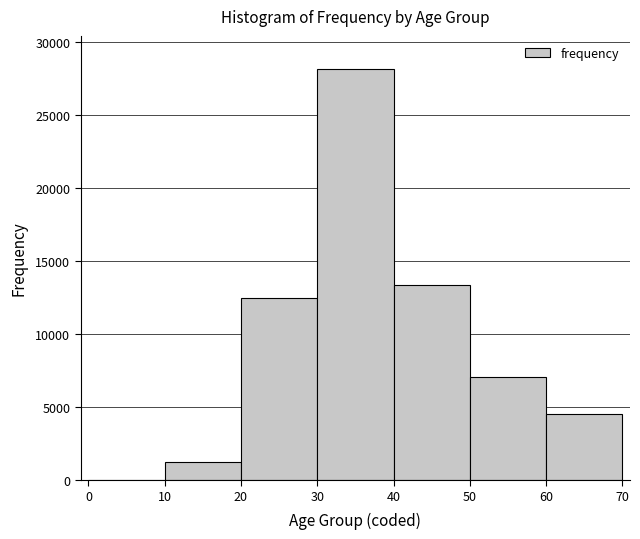

Reading left to right, transcribe this chart: for each bar, give the range it covers on the x-axis and its height. The values are not printed on the chart, so give them approximately, as read against the axis.

0 to 10: under 500
10 to 20: 1000
20 to 30: 12500
30 to 40: 28000
40 to 50: 13500
50 to 60: 7000
60 to 70: 4500